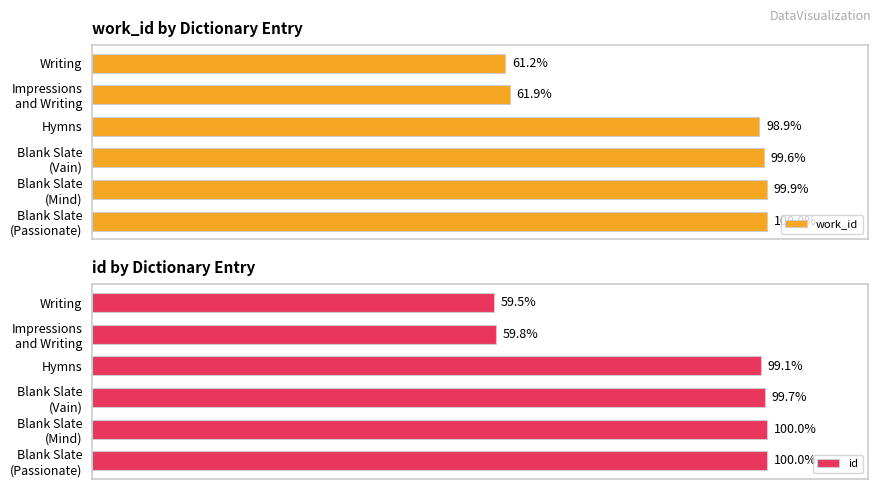

True or false: id has a value of 2485 at 0.

False